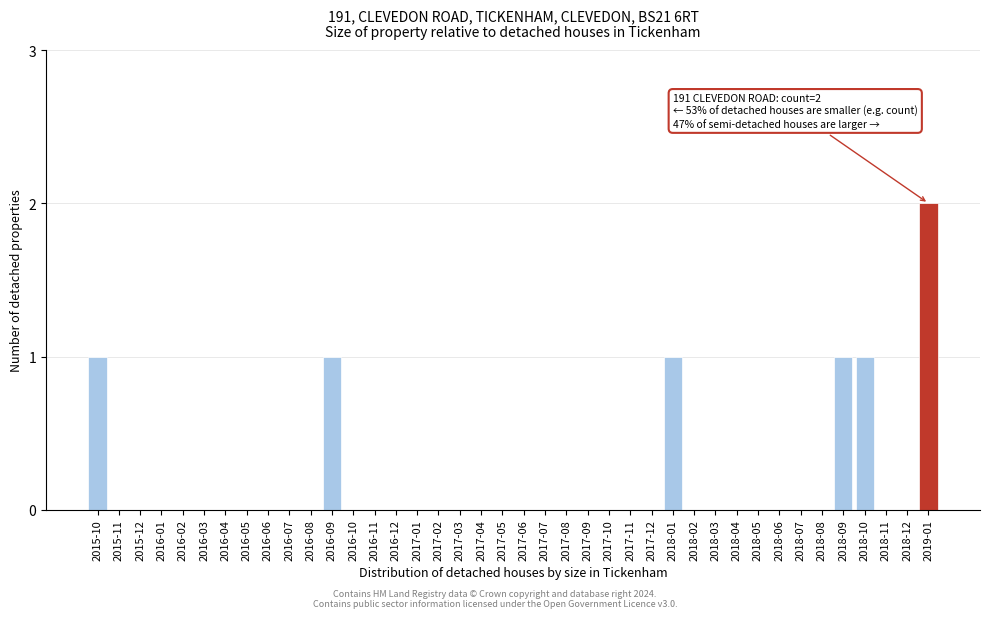

The value at 2016-05 is 1. True or false?

False